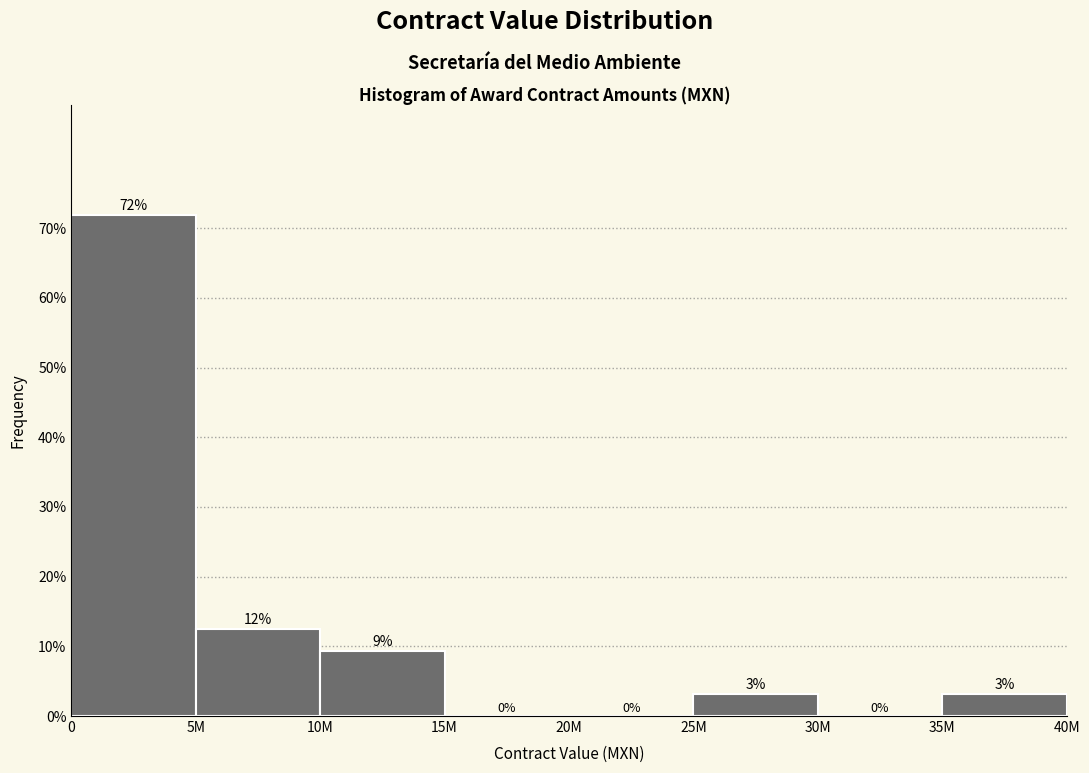

Which has a higher value, 10M or 20M?

10M